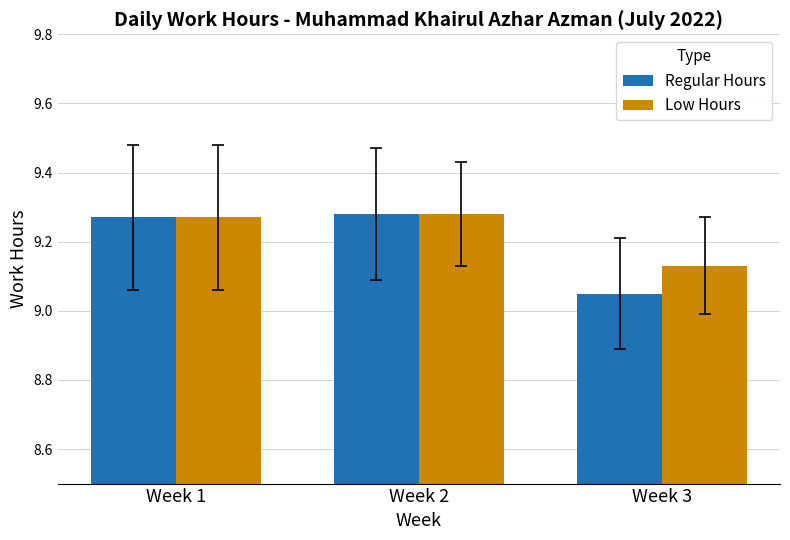

Which series has the largest range (max minus min)?

Regular Hours